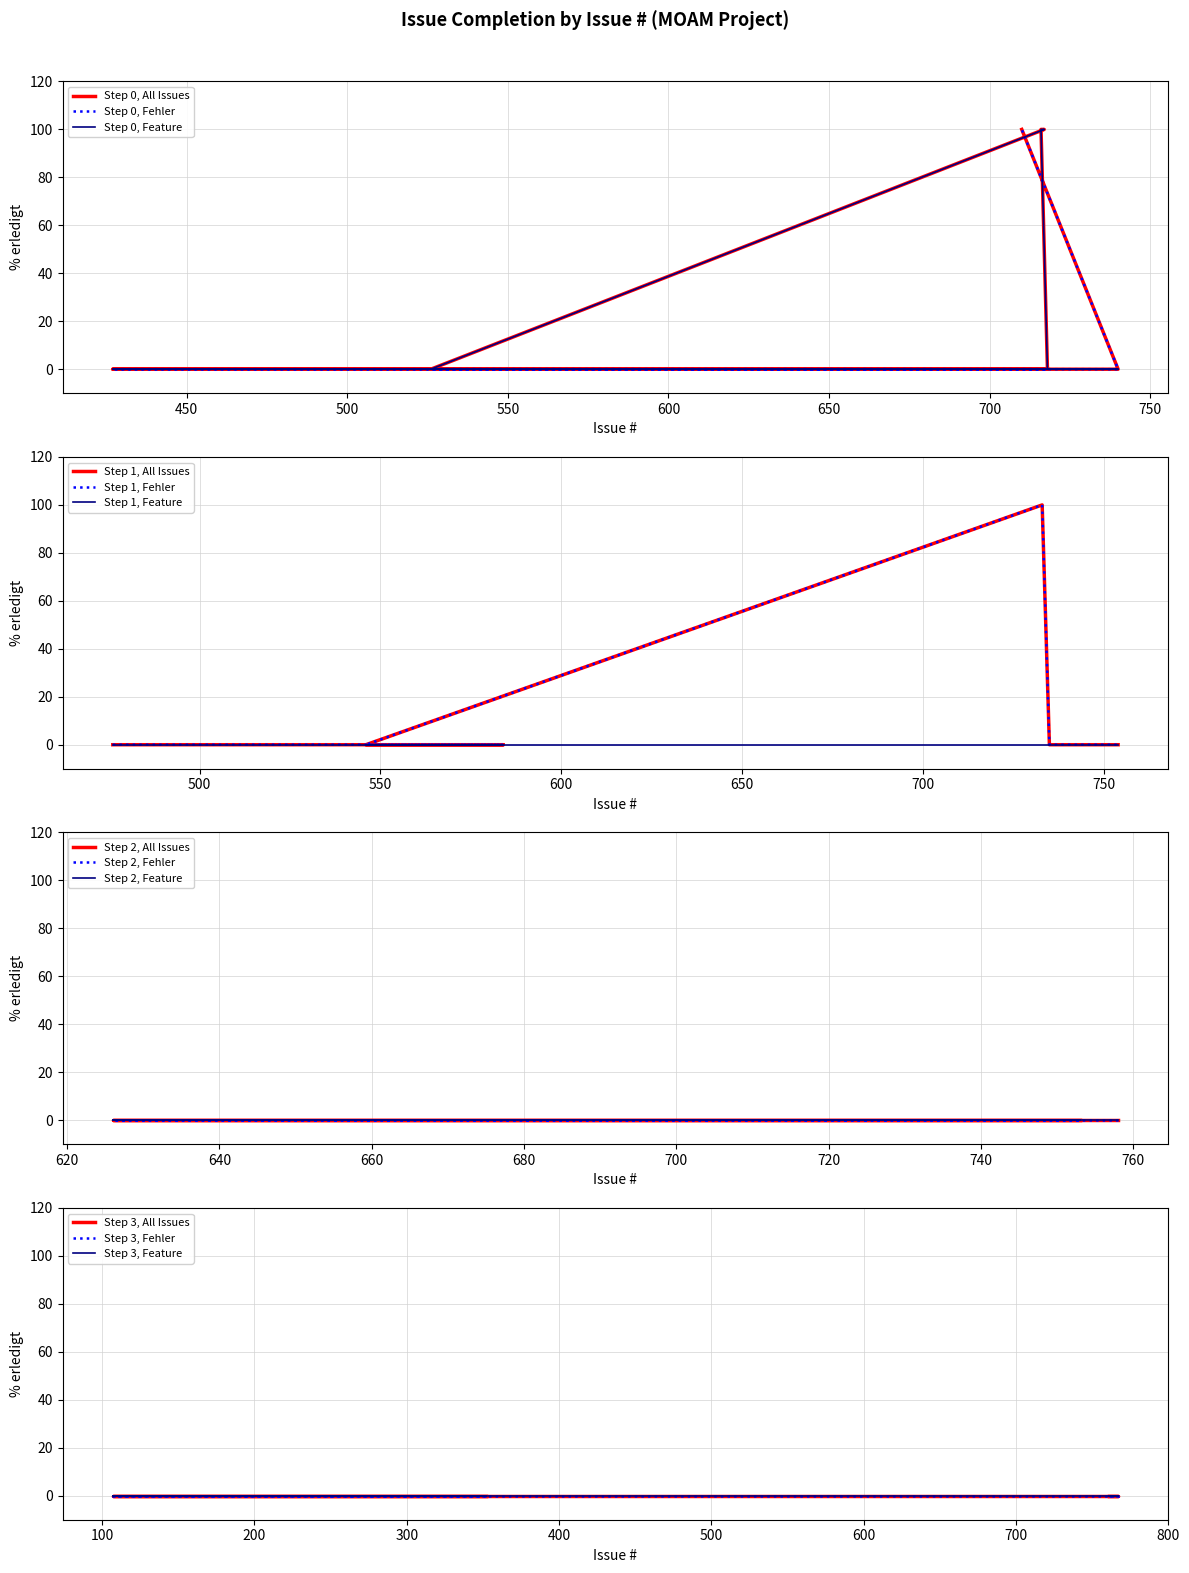

Which label corresponds to the largest value in the chart?

716